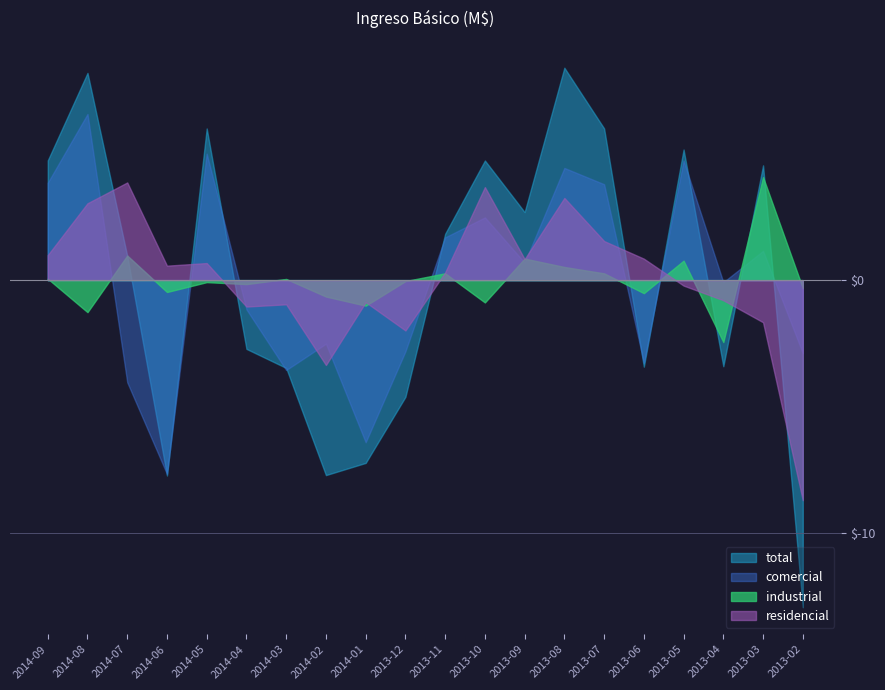

True or false: comercial and industrial cross at least once.

True